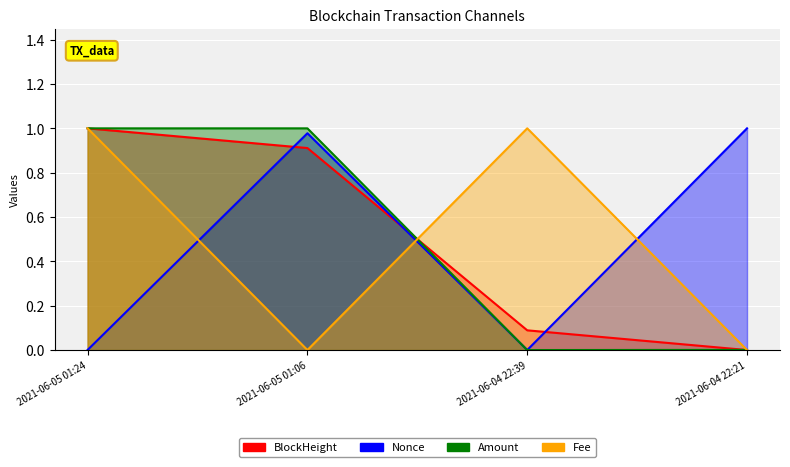

Reading right to left, list all the values displayed in this chart.

BlockHeight: 0.0	0.1	0.9	1.0
Nonce: 1.0	0.0	1.0	0.0
Amount: 0.0	0.0	1.0	1.0
Fee: 0.0	1.0	0.0	1.0